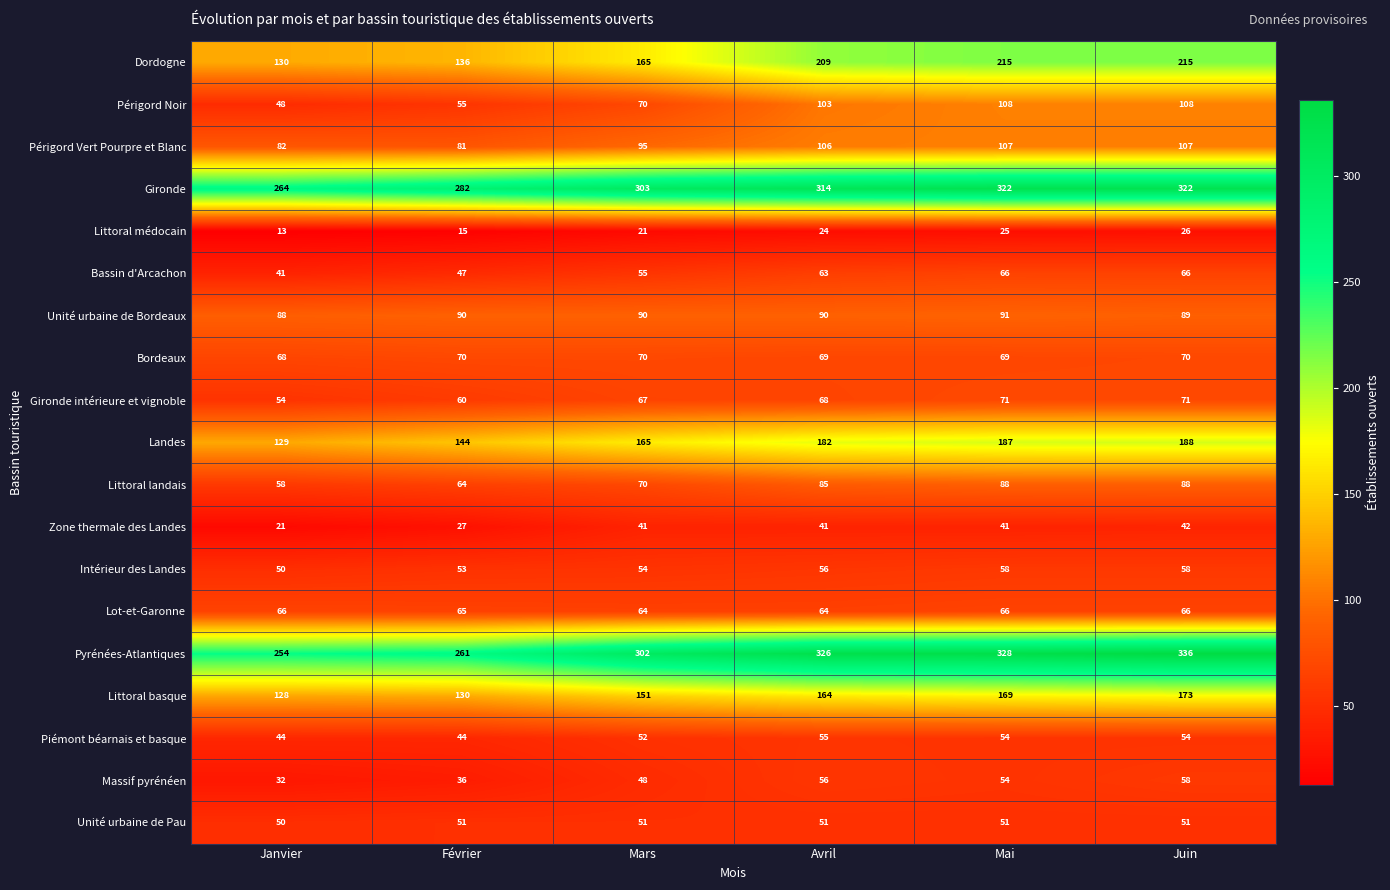

Rank the series at Février from lowest to highest value.

Littoral médocain, Zone thermale des Landes, Massif pyrénéen, Piémont béarnais et basque, Bassin d'Arcachon, Unité urbaine de Pau, Intérieur des Landes, Périgord Noir, Gironde intérieure et vignoble, Littoral landais, Lot-et-Garonne, Bordeaux, Périgord Vert Pourpre et Blanc, Unité urbaine de Bordeaux, Littoral basque, Dordogne, Landes, Pyrénées-Atlantiques, Gironde